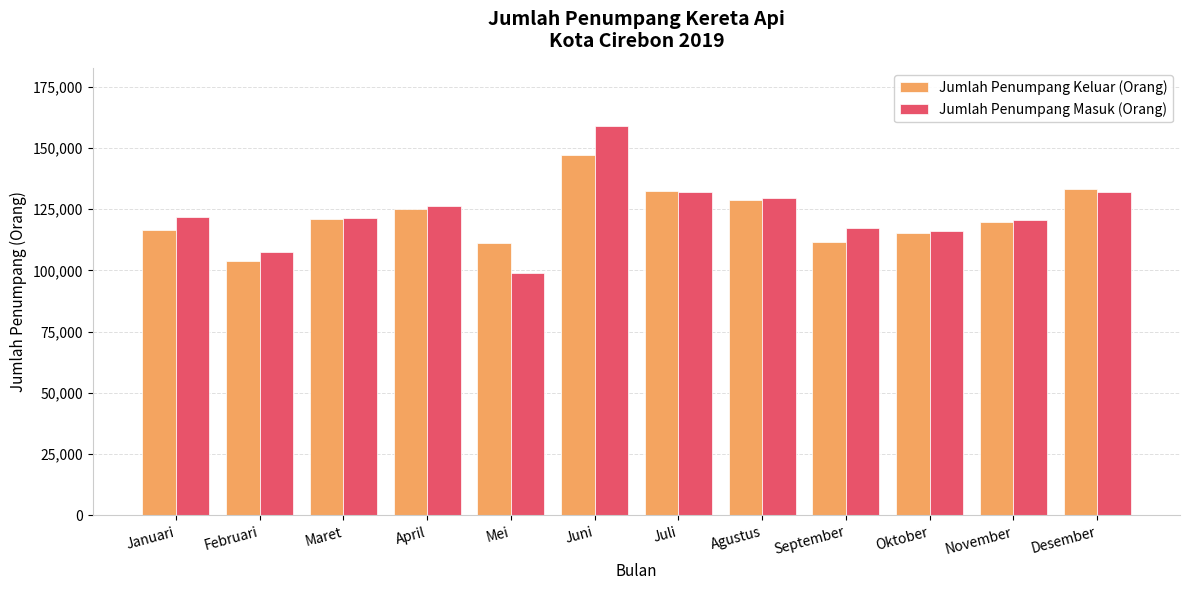

Which category has the highest value across all series?

Juni